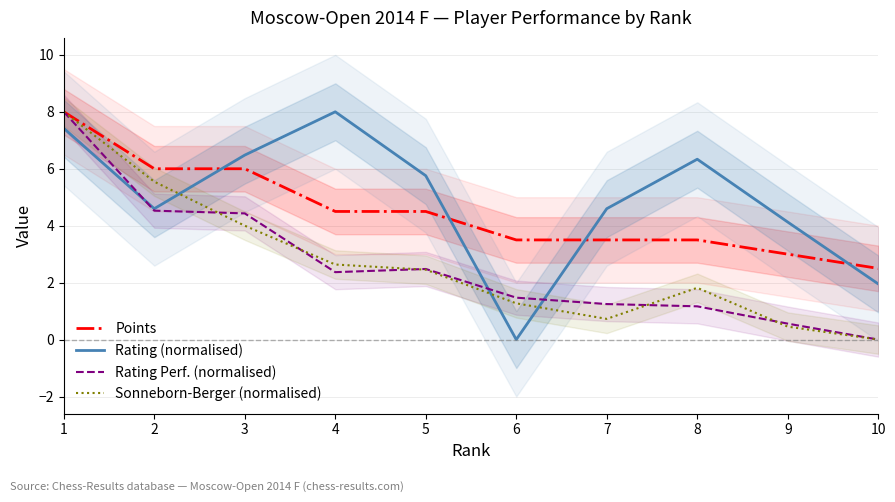

What is the greatest value displayed?

8.0